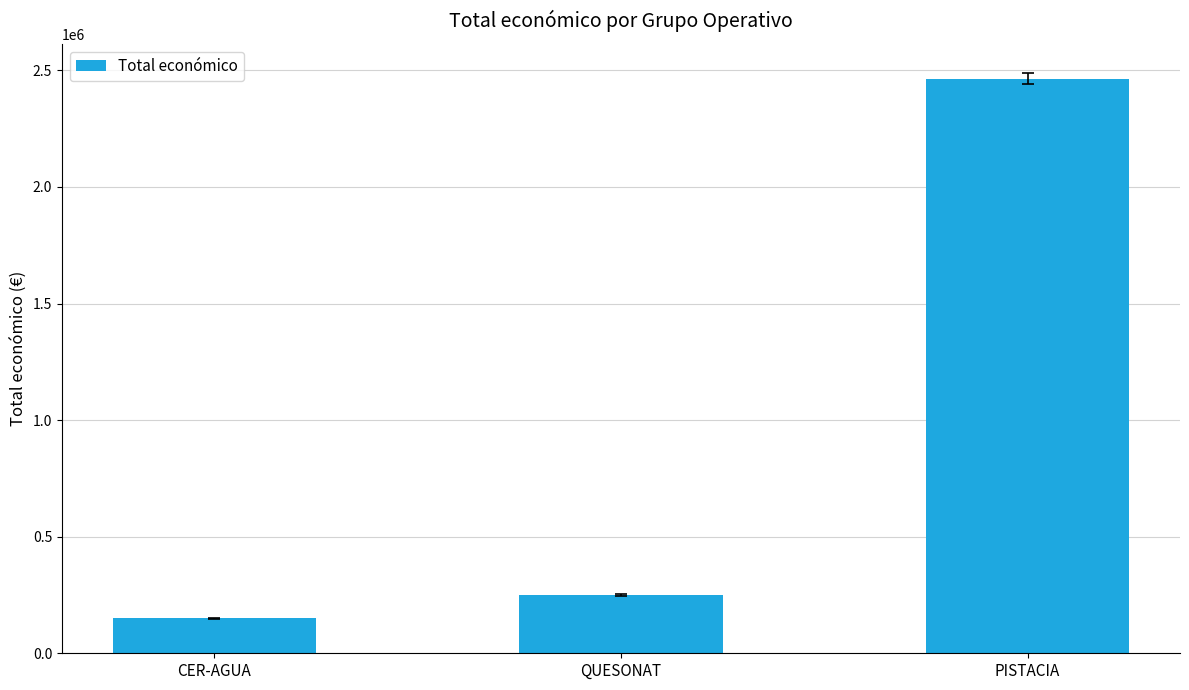

How many bars are there in total?

3